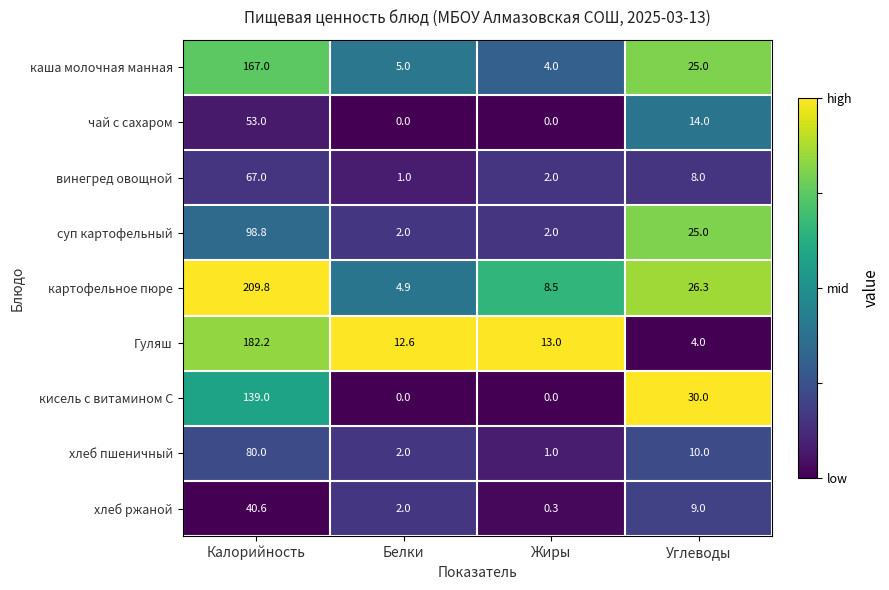

What is the sum of the Гуляш values at Жиры and Белки?

25.6